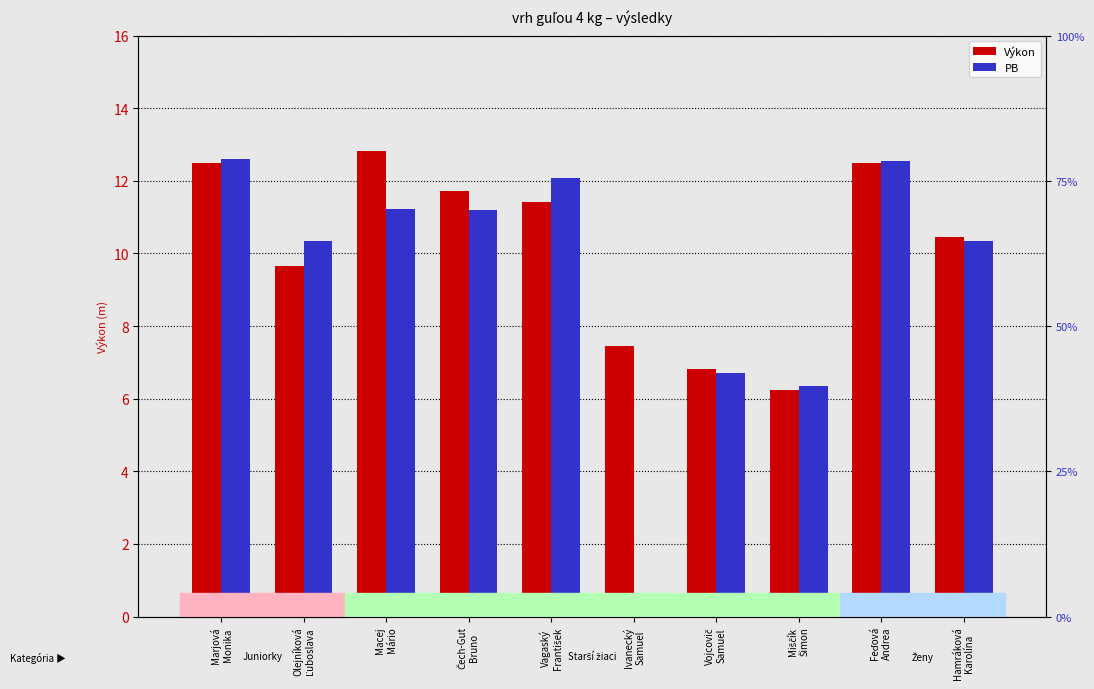

Which series has the largest total across all categories?

Výkon